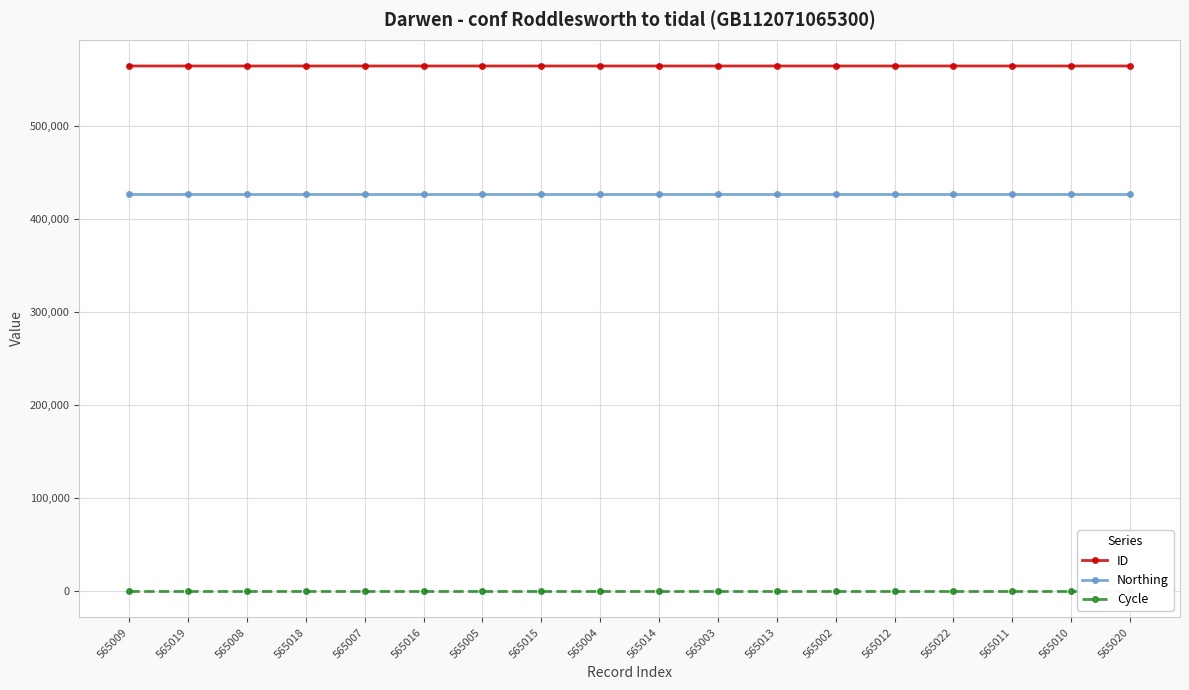

True or false: Cycle has more than 0 points higher than both neighbors.

False